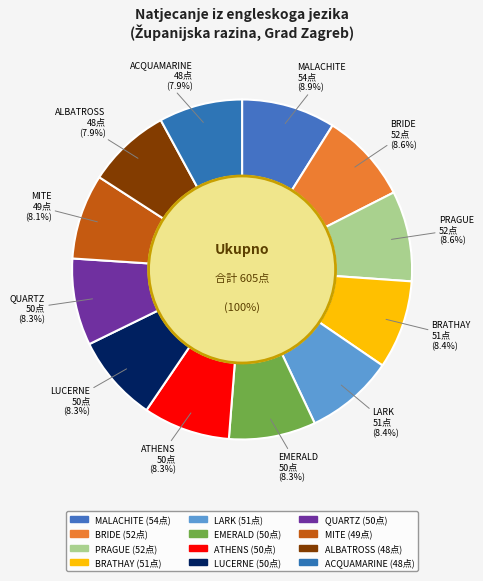

What percentage is NOT represented by LARK?

91.6%